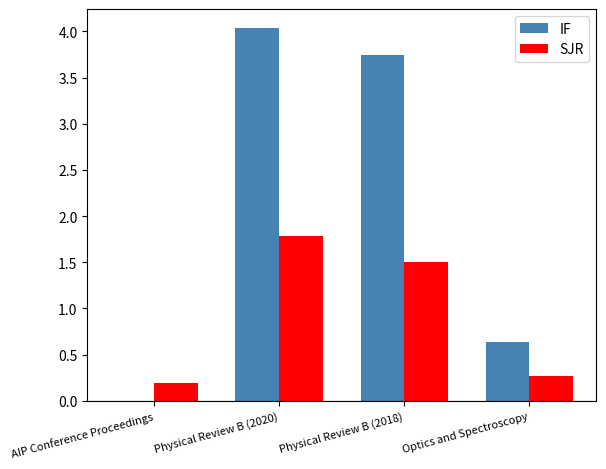

How many distinct data groups are displayed?

2